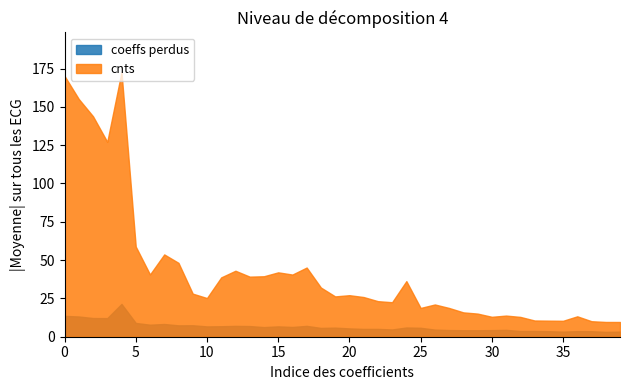

Which series has the widest spread of values?

cnts